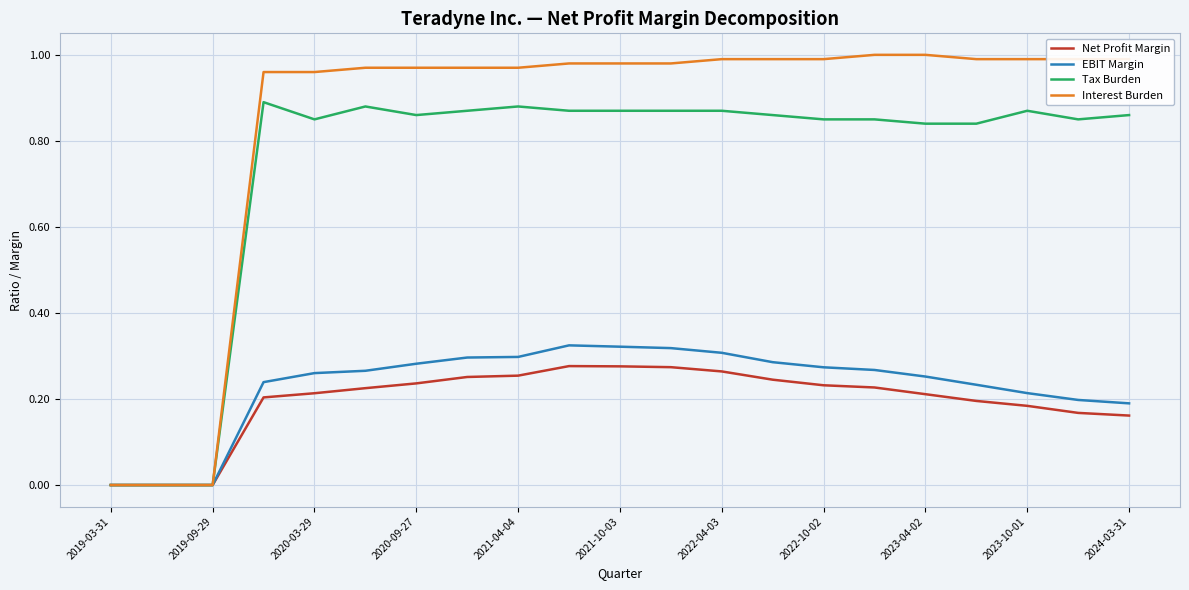

What are all the series names shown in the legend?

Net Profit Margin, EBIT Margin, Tax Burden, Interest Burden